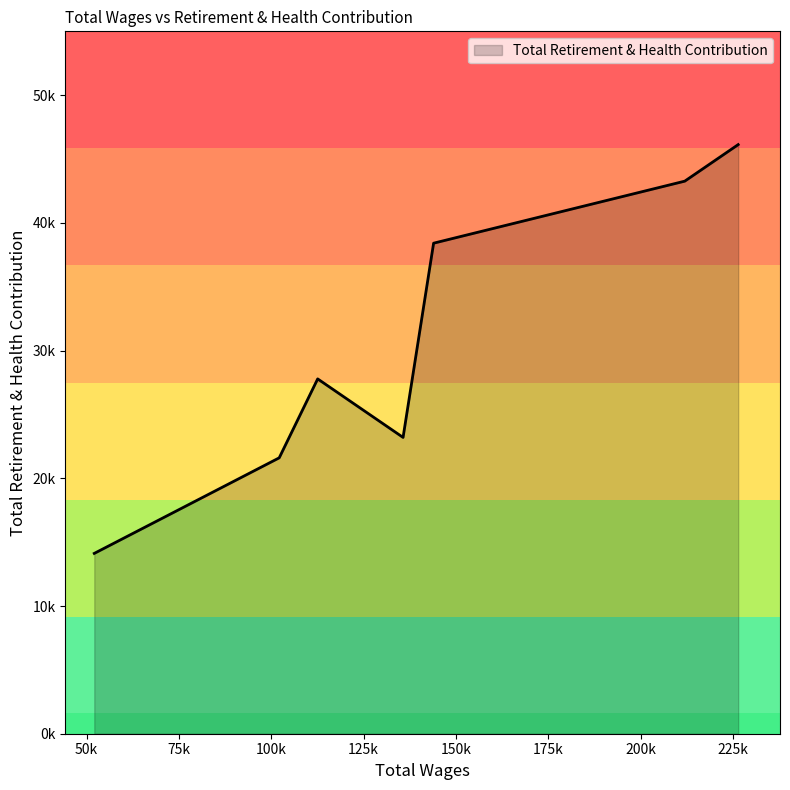

Is this an area chart (filled region under the line)?

Yes